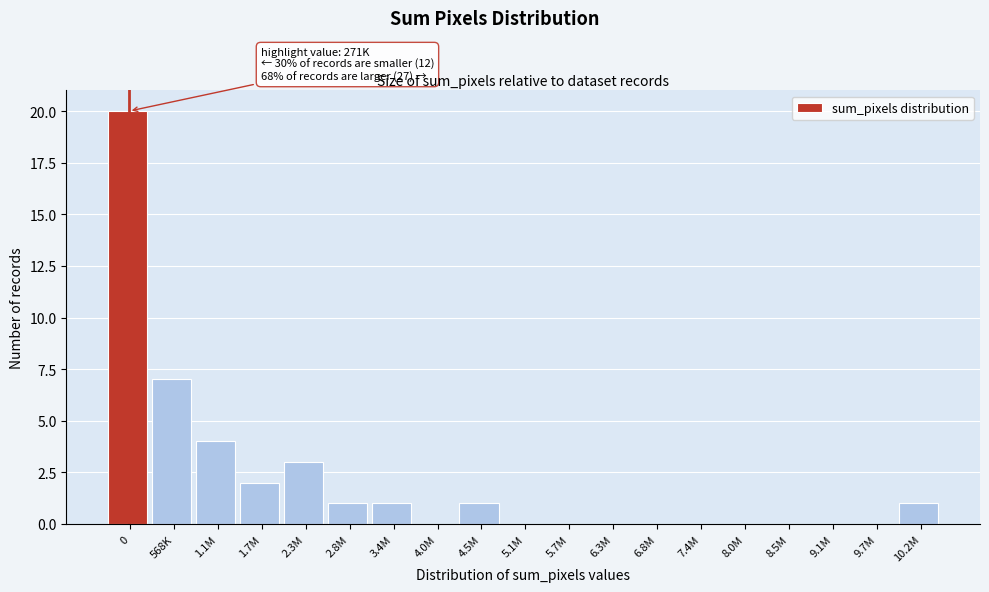

Reading left to right, list all the values displayed in this chart.

0=20	568K=7	1.1M=4	1.7M=2	2.3M=3	2.8M=1	3.4M=1	4.0M=0	4.5M=1	5.1M=0	5.7M=0	6.3M=0	6.8M=0	7.4M=0	8.0M=0	8.5M=0	9.1M=0	9.7M=0	10.2M=1